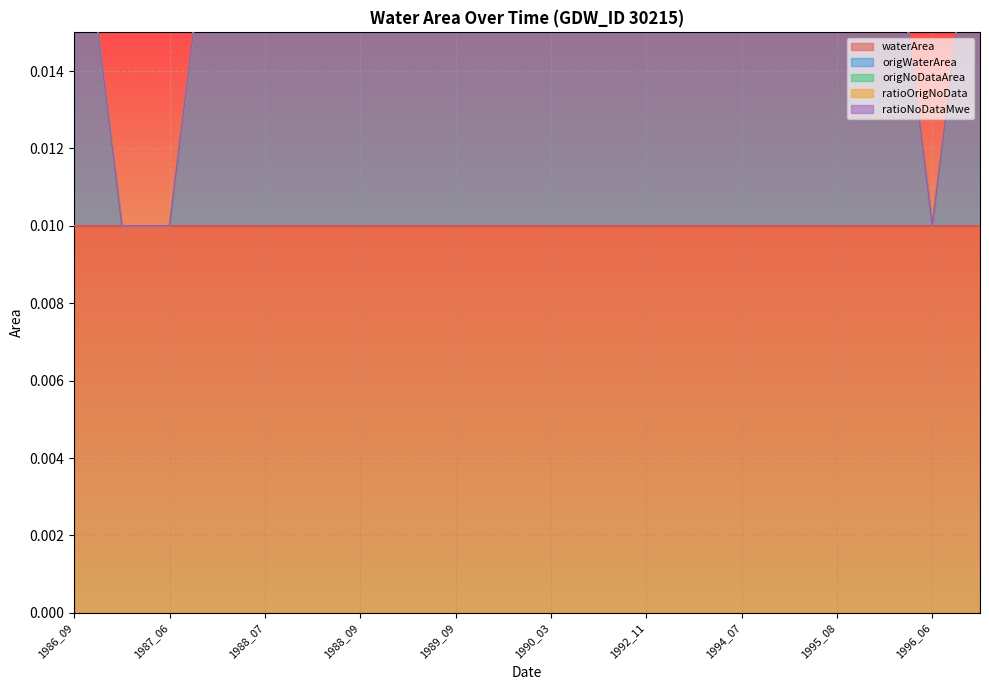

At how many categories does at least one series exceed 0?

20